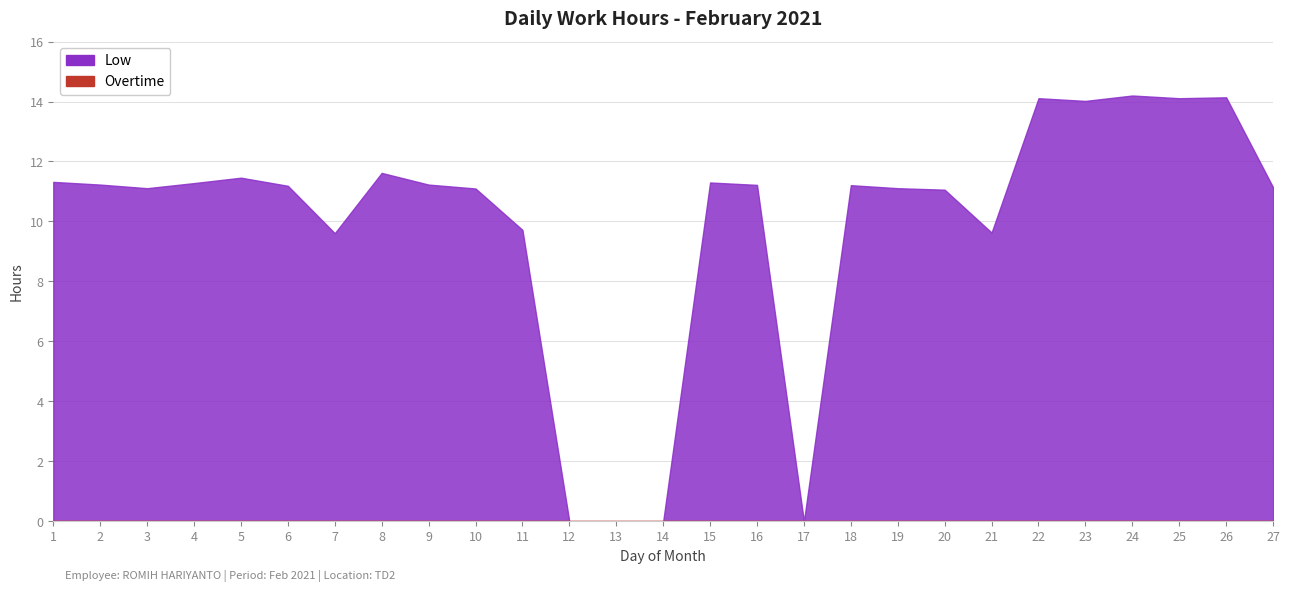

Which has a higher value, 13 or 26?

26